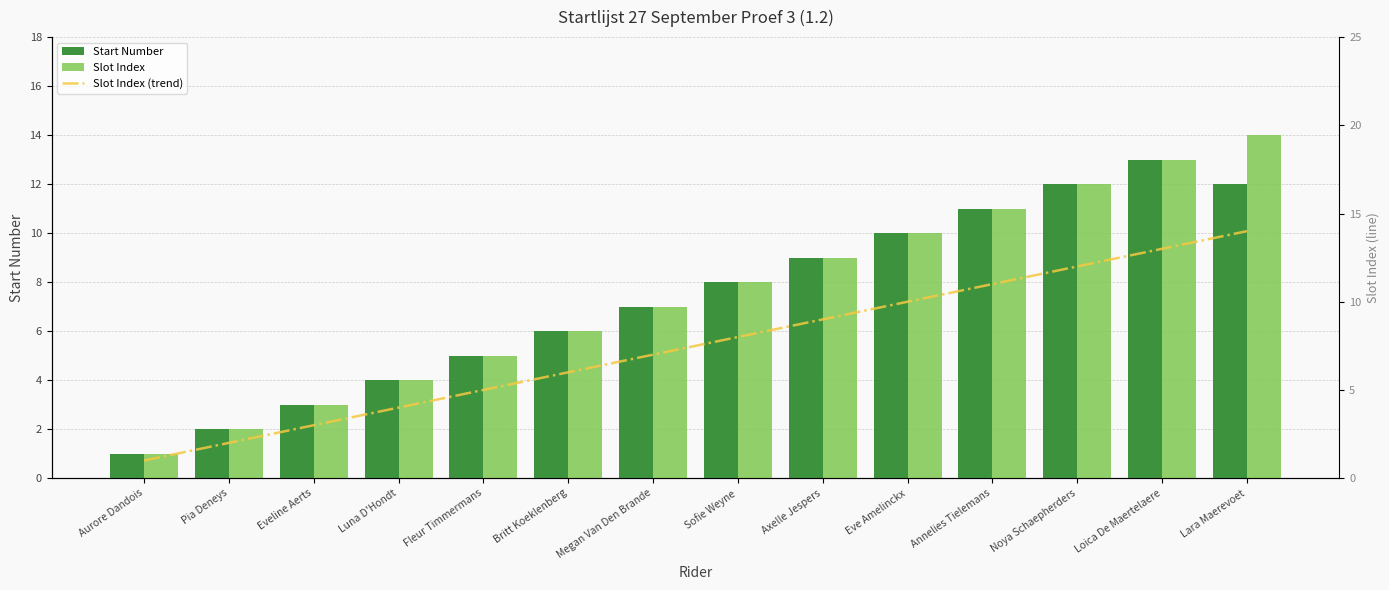

What is the difference between the Slot Index values at Eveline Aerts and Annelies Tielemans?

8